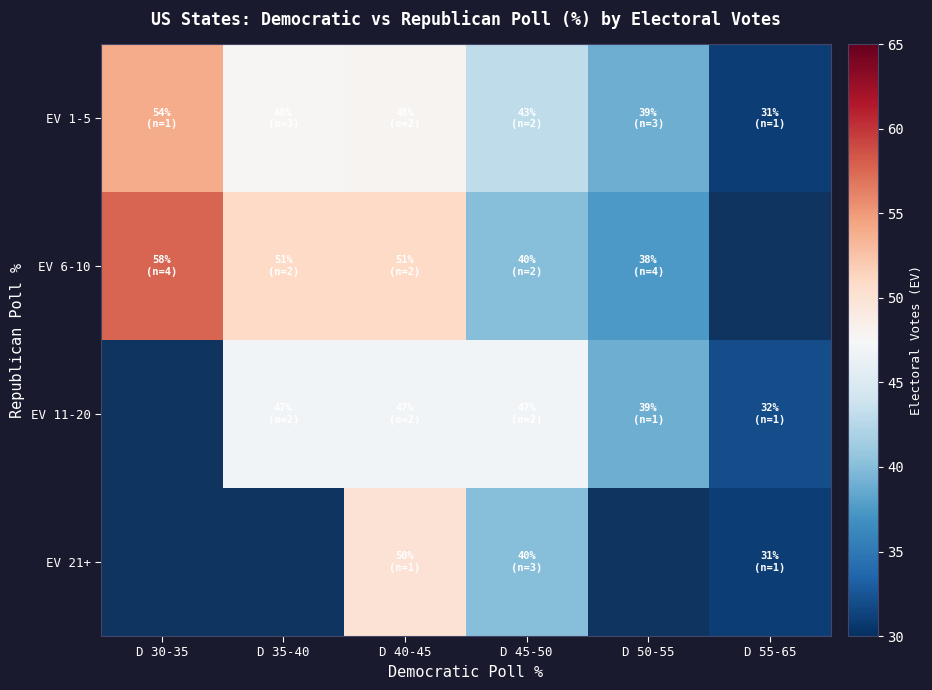

At D 30-35, list the series in order from smallest to largest.

EV 1-5, EV 6-10, EV 11-20, EV 21+